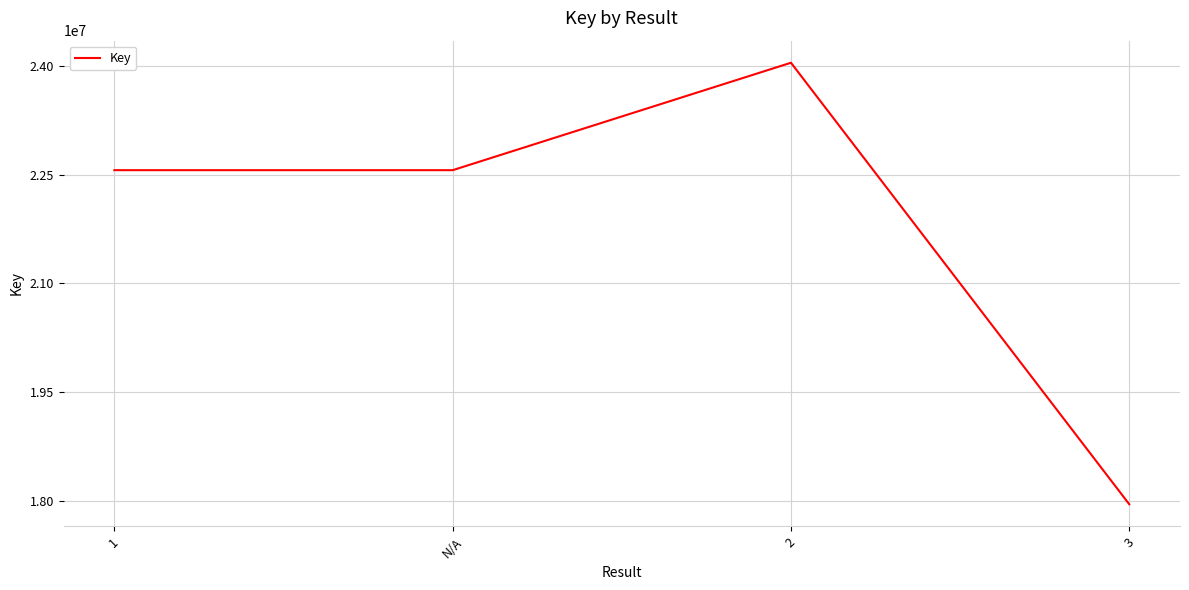

Where is the first local maximum?

2